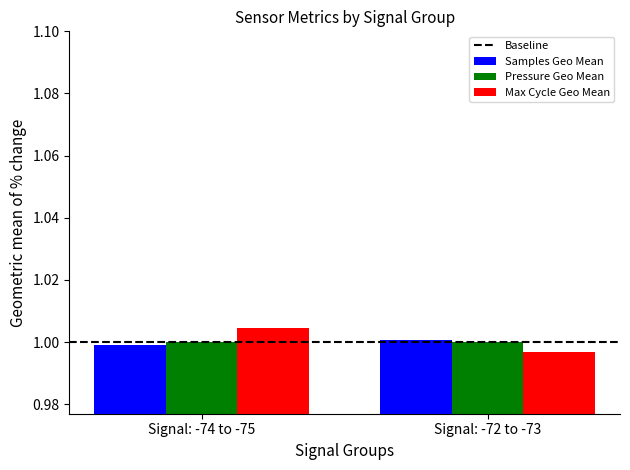

True or false: Max Cycle Geo Mean has a value of 1.7 at Signal: -72 to -73.

False